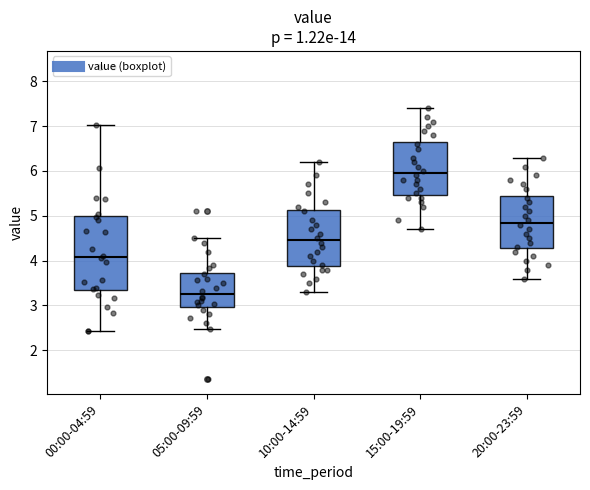

Which box is the tallest, from its lower edge to its upper edge?

00:00-04:59